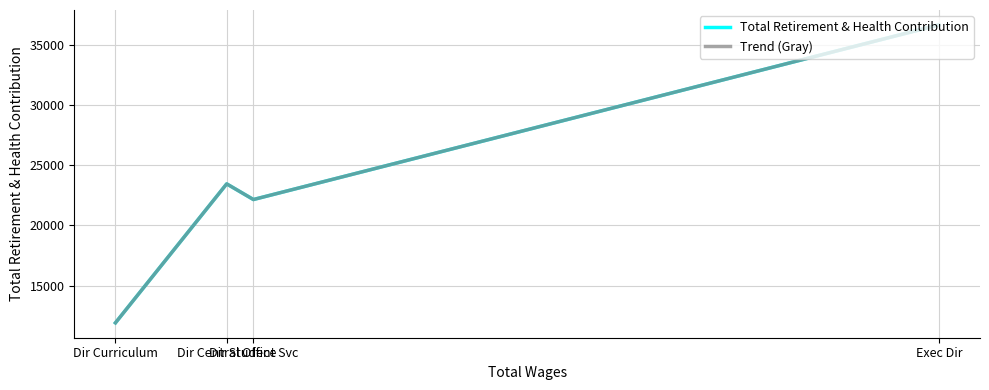

What is the greatest value displayed?

36691